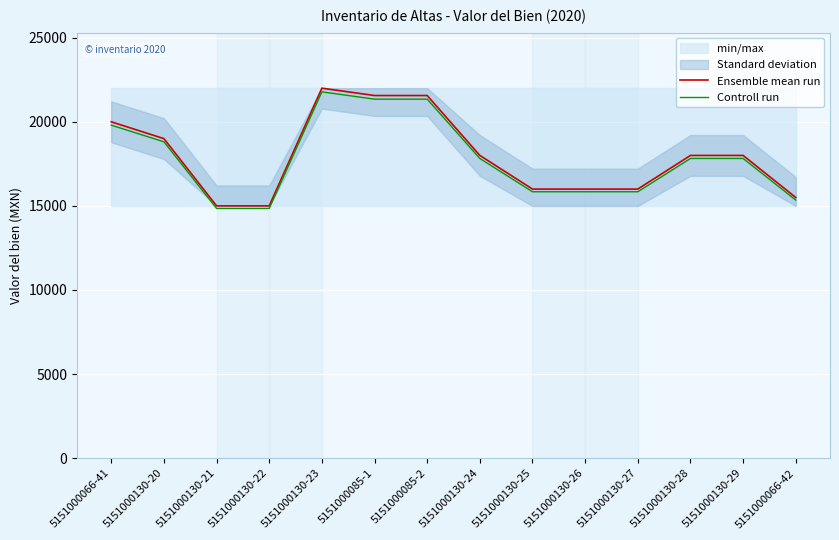

How many data points in Controll run are less than 17819?

6